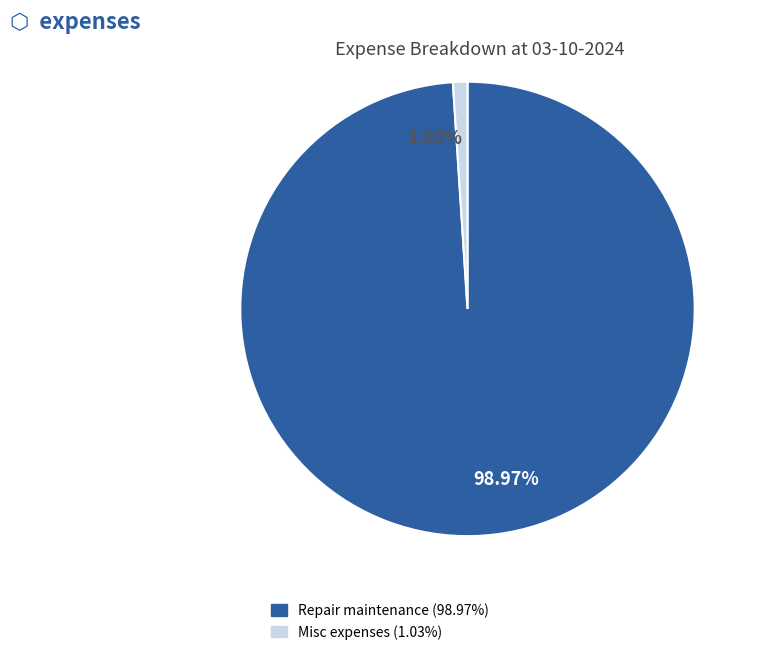

What is the majority slice?

98.97%